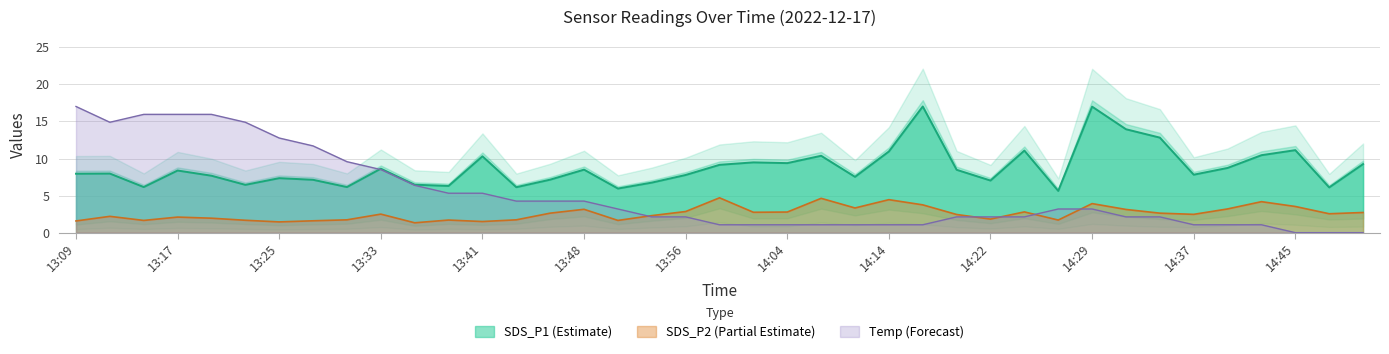

How many distinct data groups are displayed?

3